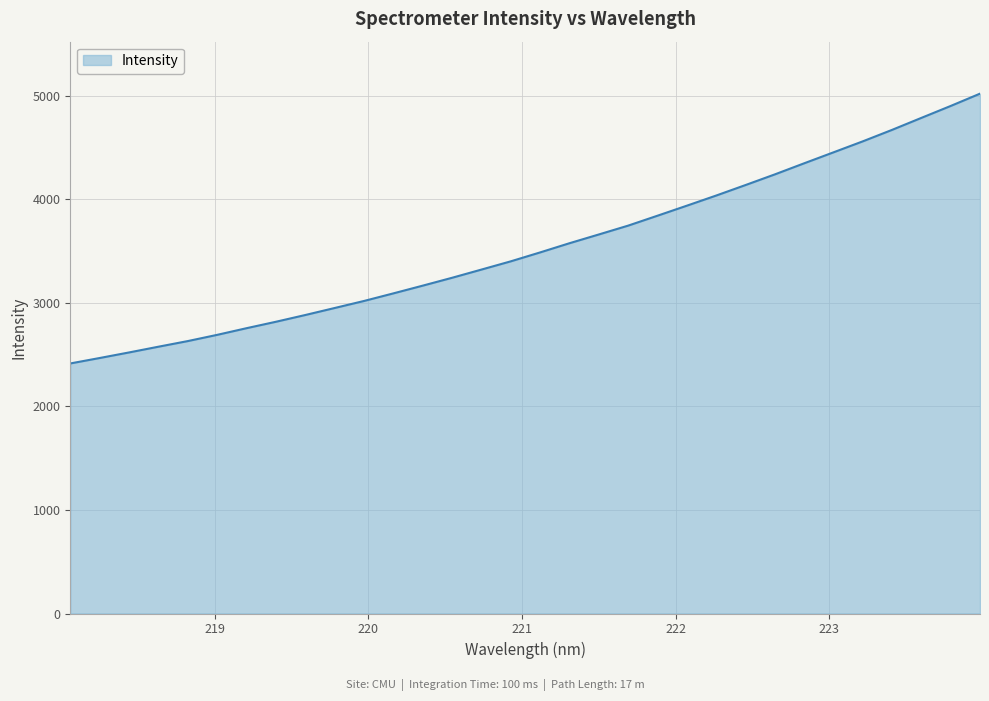

What is the greatest value displayed?

5021.2